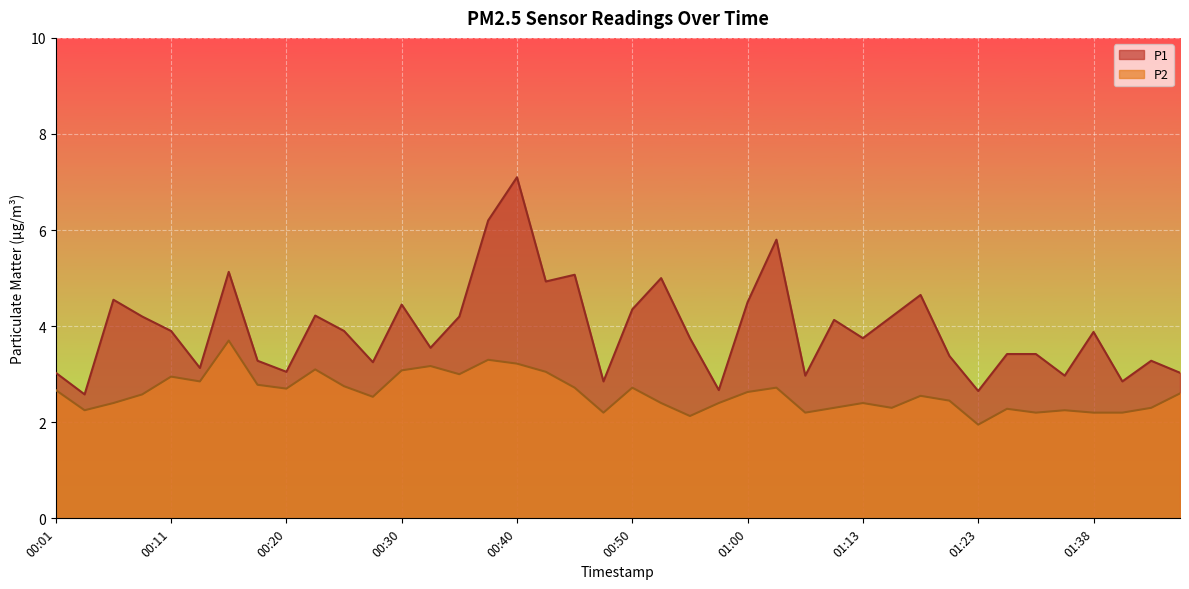

What is the lowest value of the P2 series?

1.9